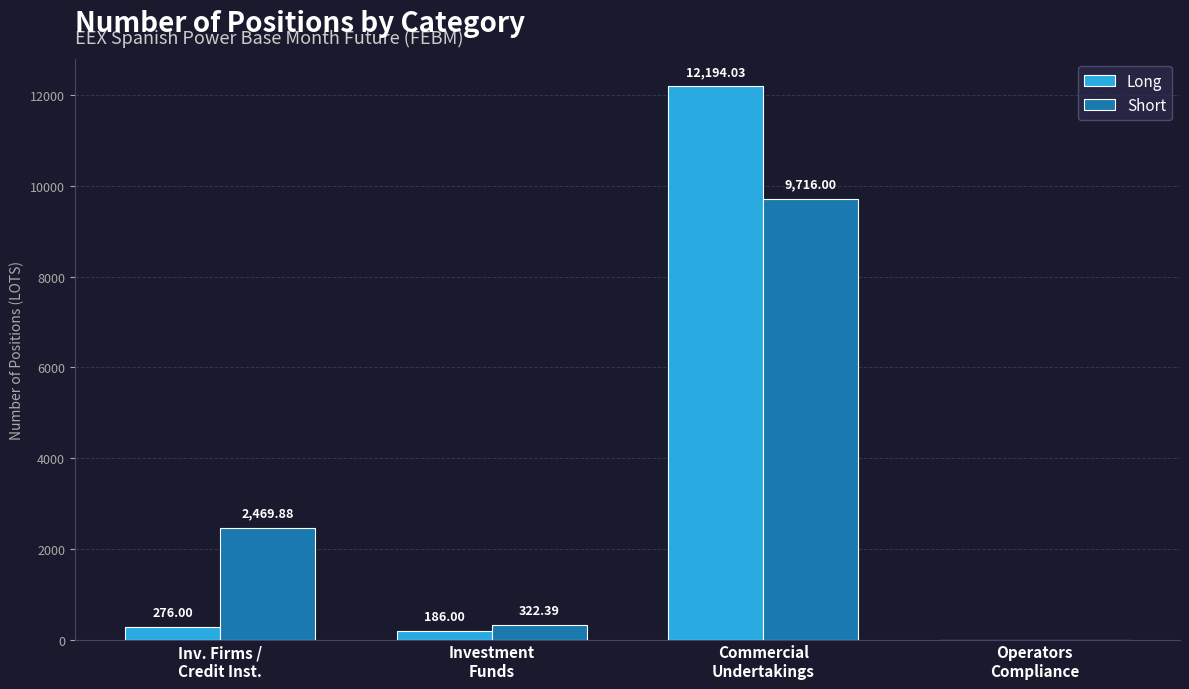

What is the sum of all Short values?

12508.3